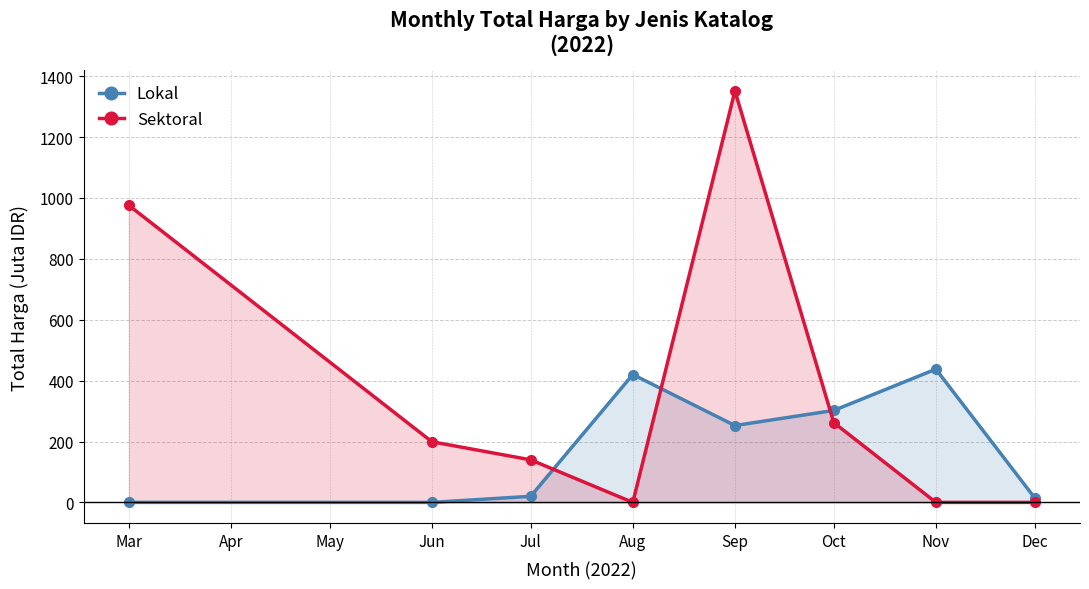

At which category is the sum across all series the highest?

Sep